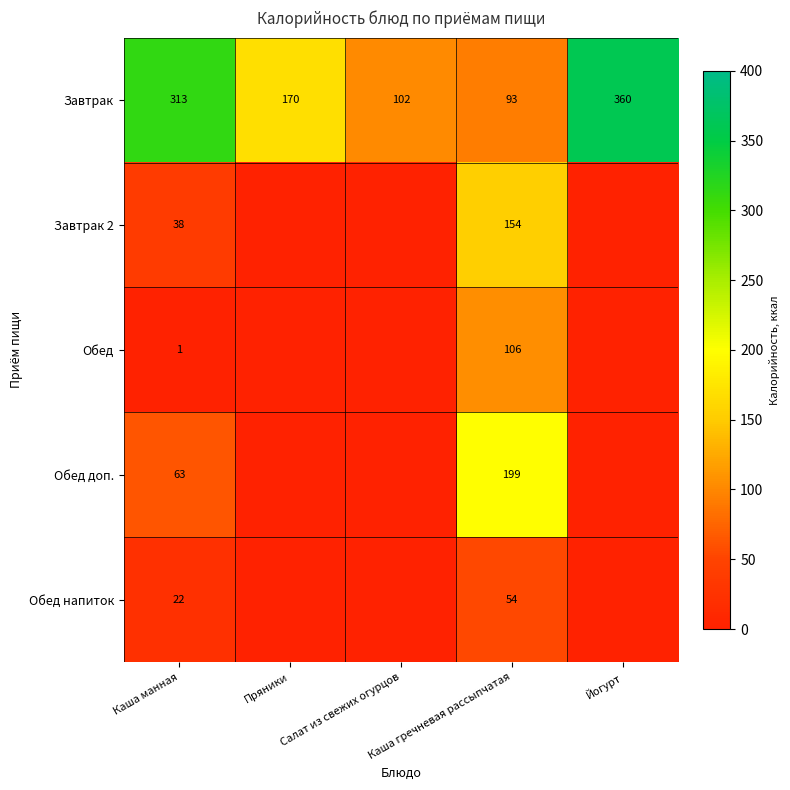

At which category is the sum across all series the highest?

Каша гречневая рассыпчатая